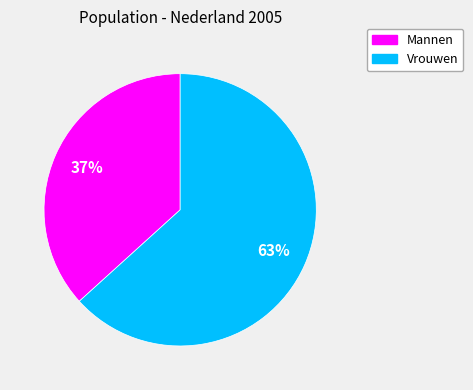

Does any single category account for the majority?

Yes